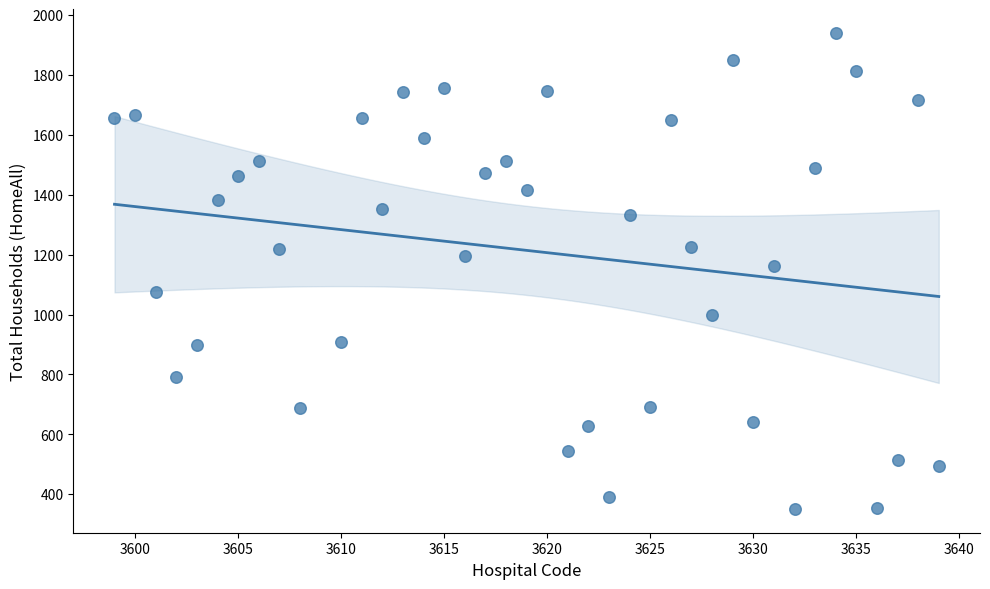

What Y value in the scatter plot is closest to 1145?

1164